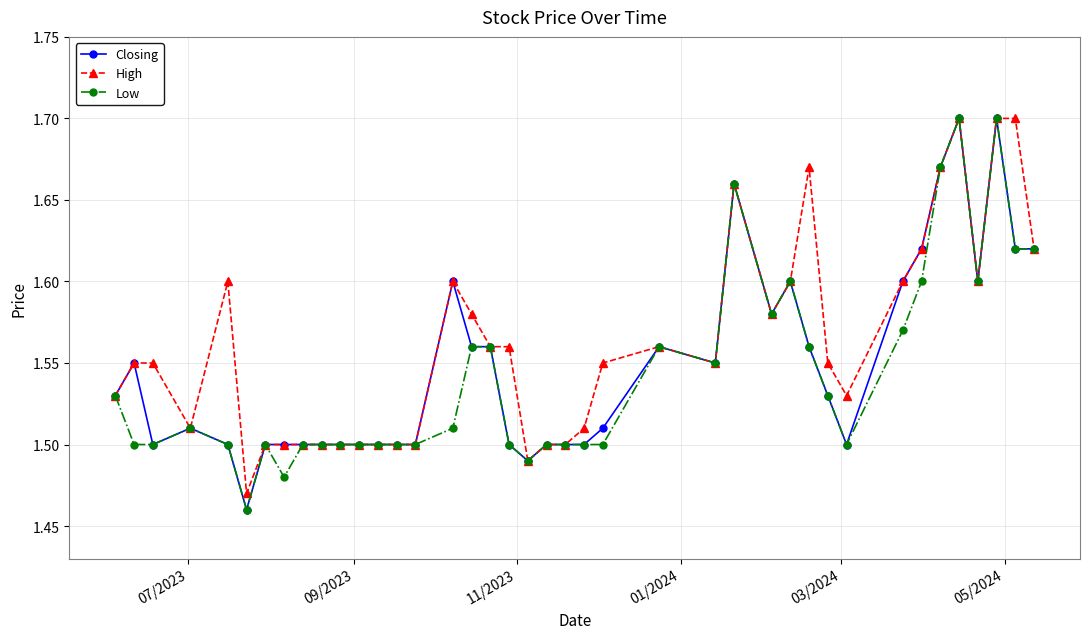

Count the High values in the range 1 to 2.

40